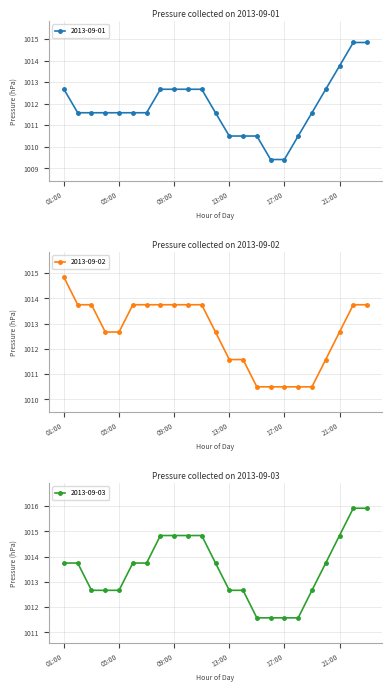

At which label does 2013-09-02 first exceed 1012?

01:00